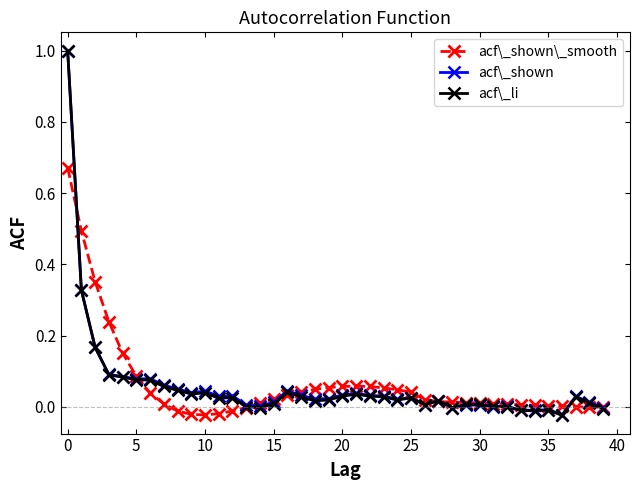

True or false: acf\_shown has more than 2 points higher than both neighbors.

True